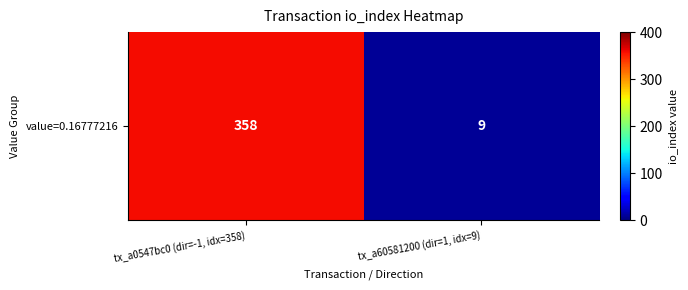

Which label corresponds to the smallest value in the chart?

tx_a60581200 (dir=1, idx=9)